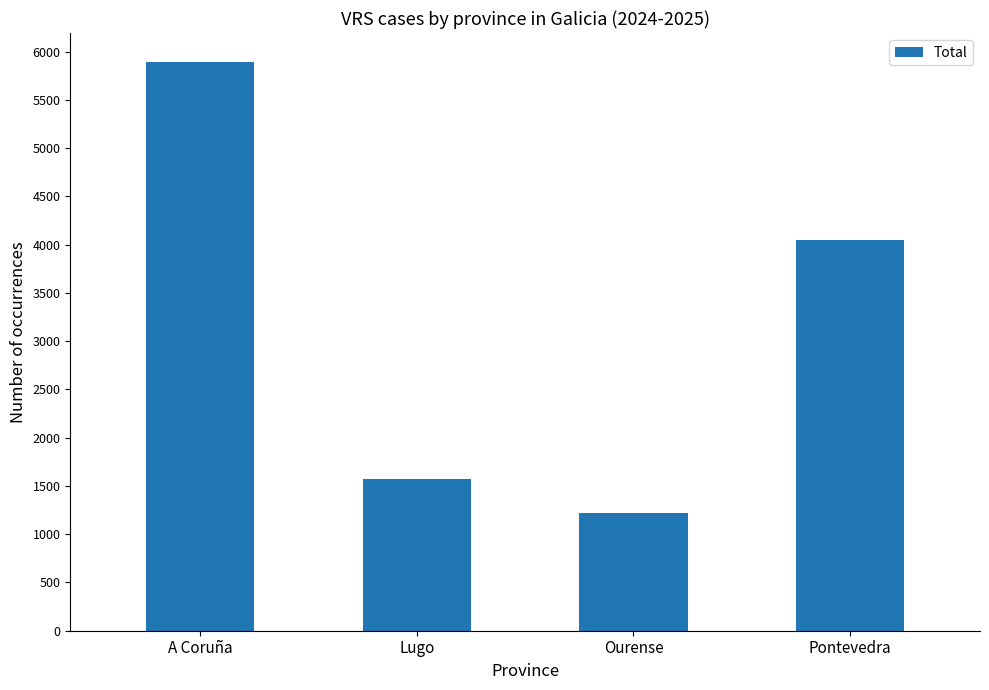

Which has a higher value, A Coruña or Lugo?

A Coruña